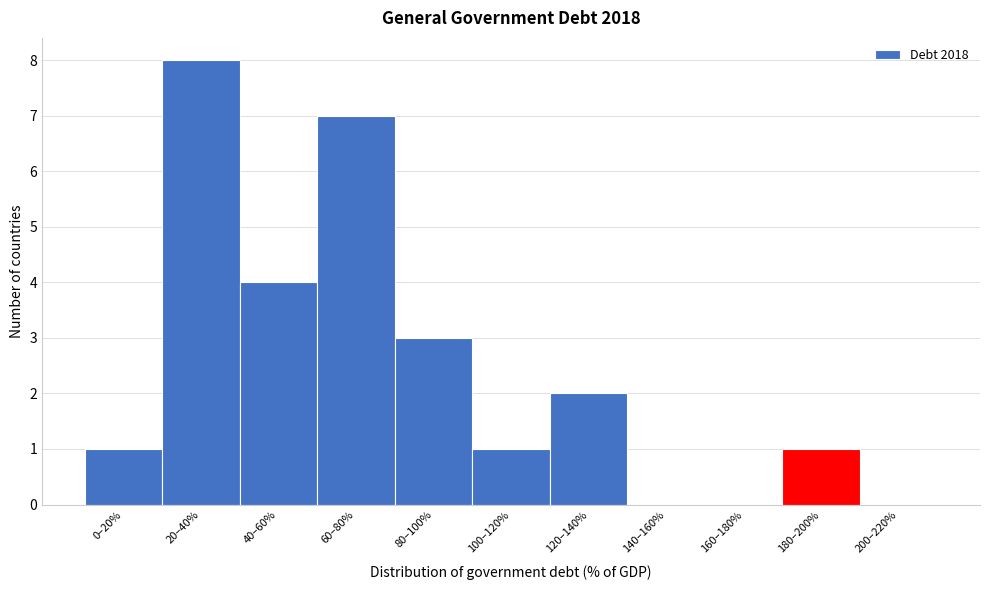

Reading left to right, what are all the values shown in this chart?

0–20%=1	20–40%=8	40–60%=4	60–80%=7	80–100%=3	100–120%=1	120–140%=2	140–160%=0	160–180%=0	180–200%=1	200–220%=0